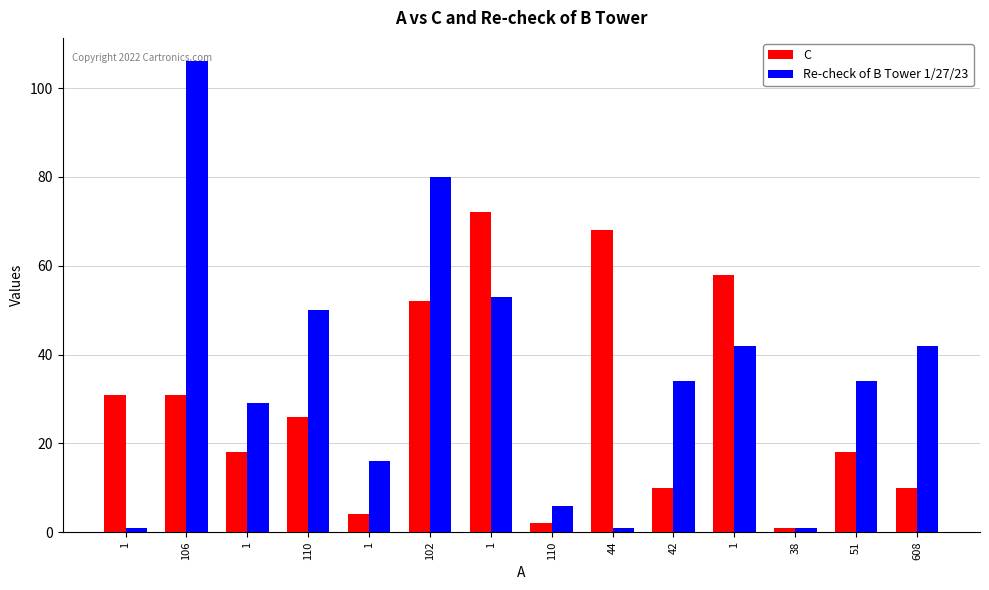

How many groups of bars are there?

14